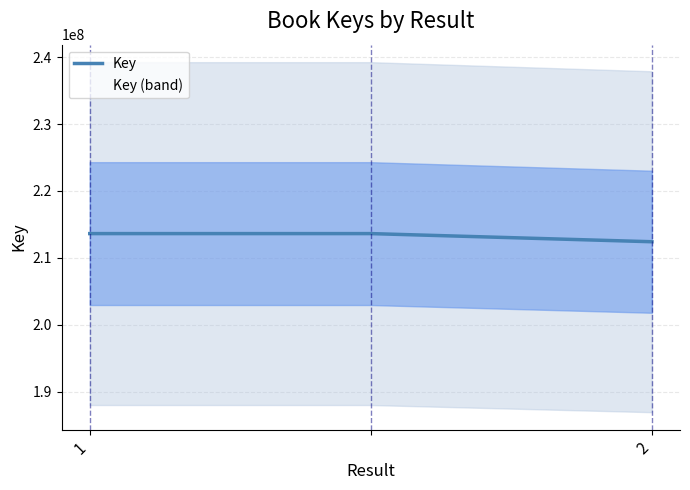

What is the highest value of the Key series?

213614881